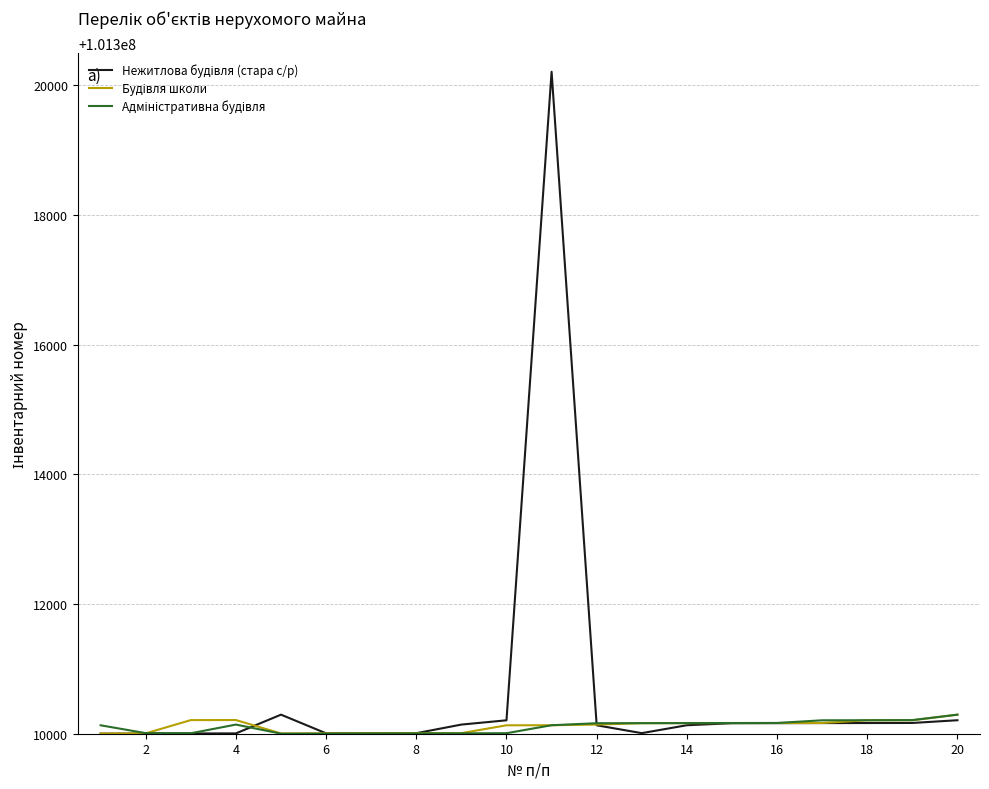

What is the greatest value displayed?

101320209